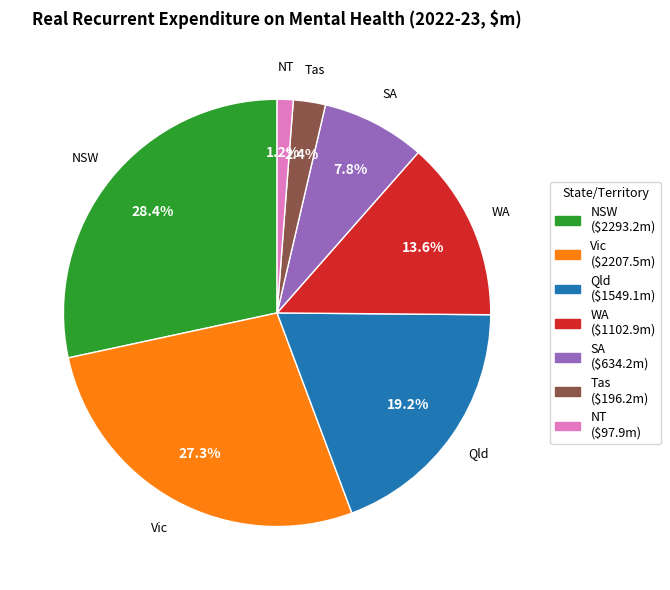

How many segments does this pie chart have?

7